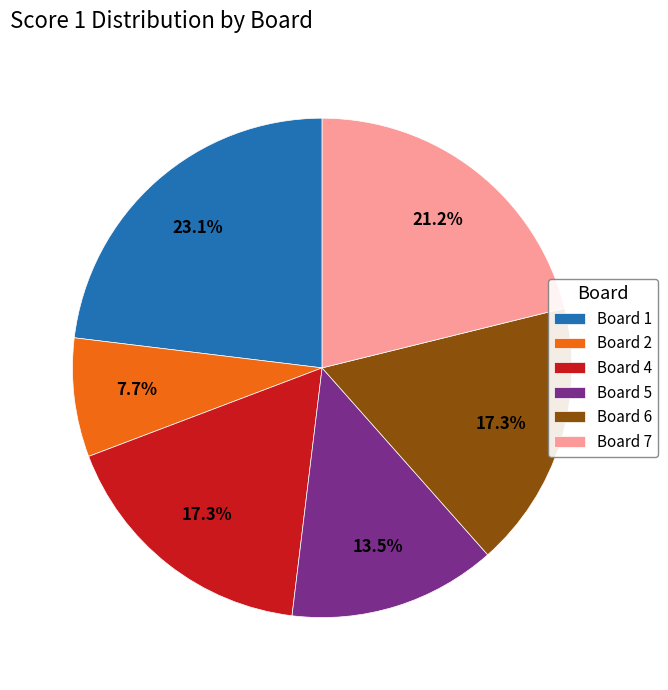

Which slice is the largest?

Board 1